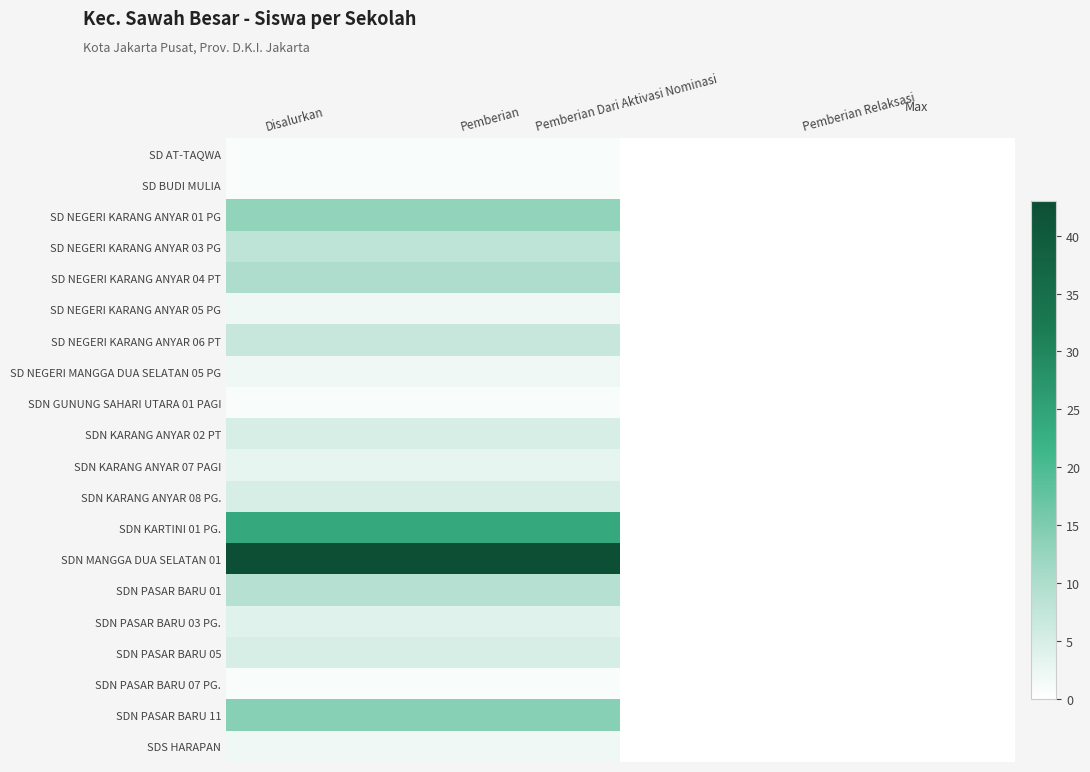

Rank the series by their maximum value, from highest to lowest.

SDN MANGGA DUA SELATAN 01, SDN KARTINI 01 PG., SDN PASAR BARU 11, SD NEGERI KARANG ANYAR 01 PG, SD NEGERI KARANG ANYAR 04 PT, SDN PASAR BARU 01, SD NEGERI KARANG ANYAR 03 PG, SD NEGERI KARANG ANYAR 06 PT, SDN KARANG ANYAR 02 PT, SDN KARANG ANYAR 08 PG., SDN PASAR BARU 05, SDN PASAR BARU 03 PG., SDN KARANG ANYAR 07 PAGI, SD NEGERI KARANG ANYAR 05 PG, SD NEGERI MANGGA DUA SELATAN 05 PG, SDS HARAPAN, SD AT-TAQWA, SD BUDI MULIA, SDN GUNUNG SAHARI UTARA 01 PAGI, SDN PASAR BARU 07 PG.